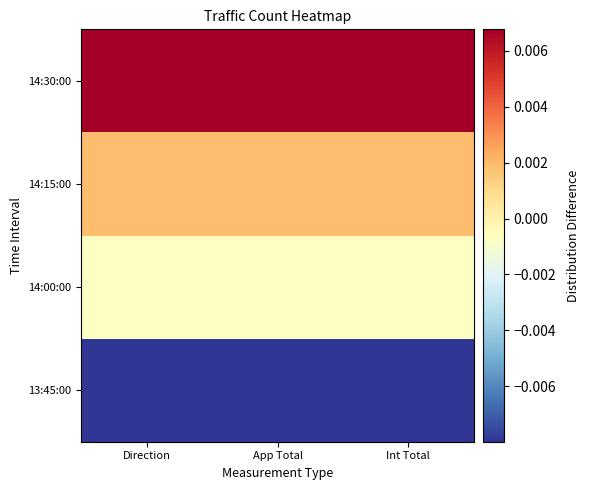

Reading left to right, extract all data points from this chart.

13:45:00: Direction=-0.0	App Total=-0.0	Int Total=-0.0
14:00:00: Direction=-0.0	App Total=-0.0	Int Total=-0.0
14:15:00: Direction=0.0	App Total=0.0	Int Total=0.0
14:30:00: Direction=0.0	App Total=0.0	Int Total=0.0